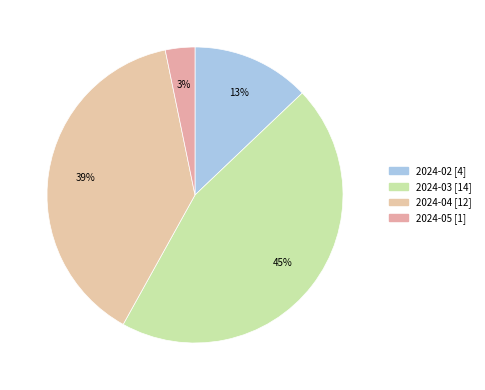

Rank the categories by value from lowest to highest.

2024-05, 2024-02, 2024-04, 2024-03